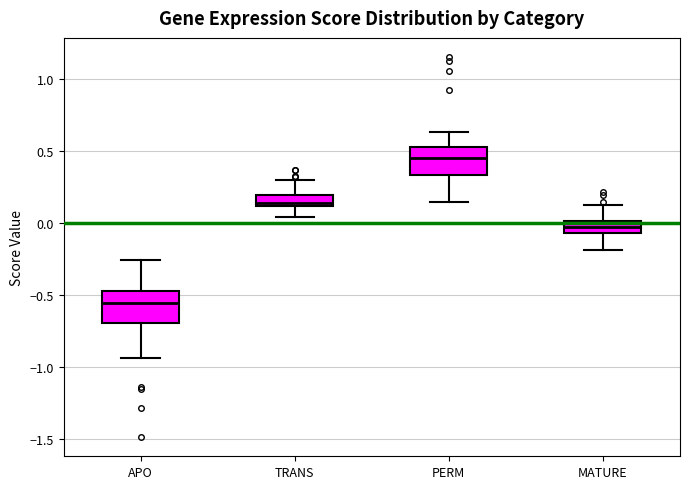

Reading left to right, read every box against the y-axis: the position of its median line, the range the box covers, and the ends of its whiskers. The values are not printed on the chart, so give them approximately, as read against the axis.

APO: median -0.55, box -0.70 to -0.45, whiskers -0.95 to -0.25
TRANS: median 0.15, box 0.10 to 0.20, whiskers 0.05 to 0.30
PERM: median 0.45, box 0.35 to 0.55, whiskers 0.15 to 0.65
MATURE: median -0.05 (inside the box), box -0.05 to 0.00, whiskers -0.20 to 0.10